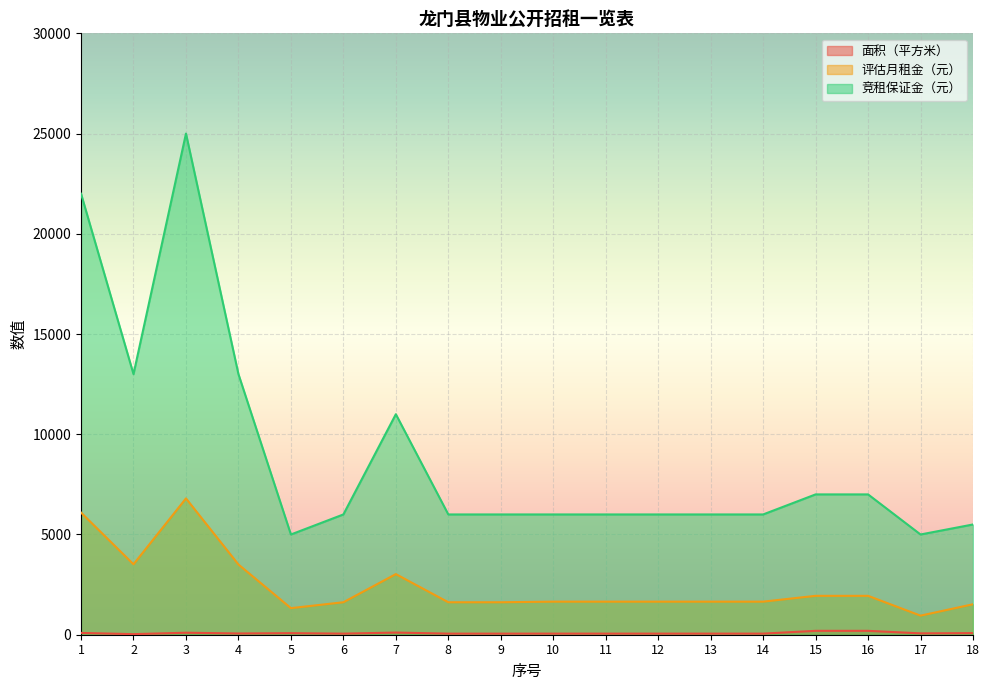

What is the difference between the second highest and second lowest values in the 竞租保证金（元） series?

17000.0